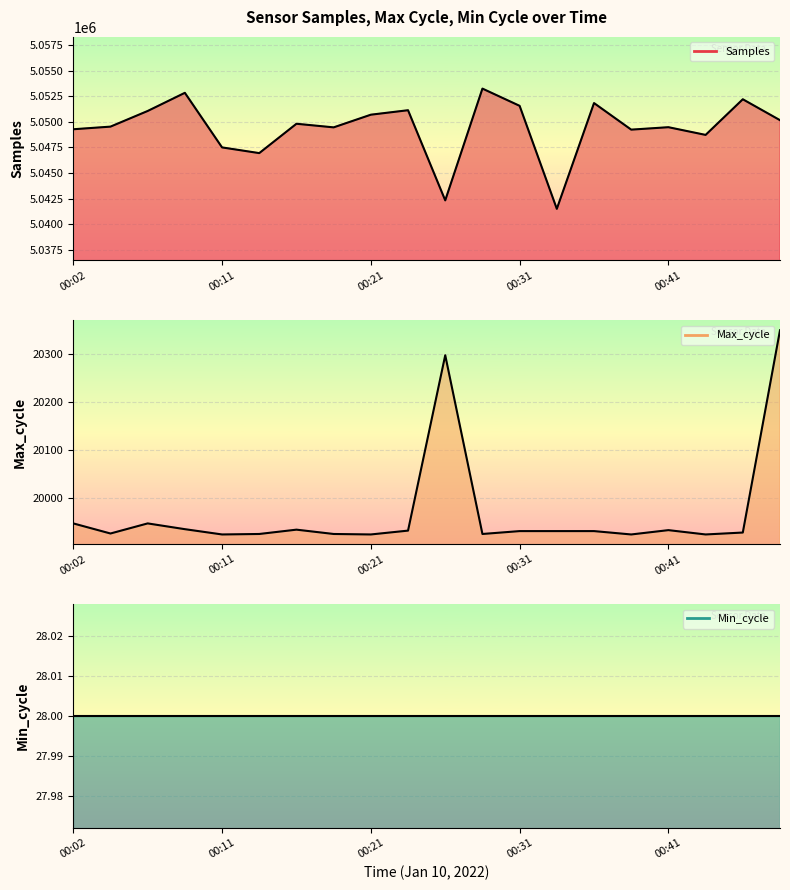

What value does the Max_cycle series have at 00:02?

19947